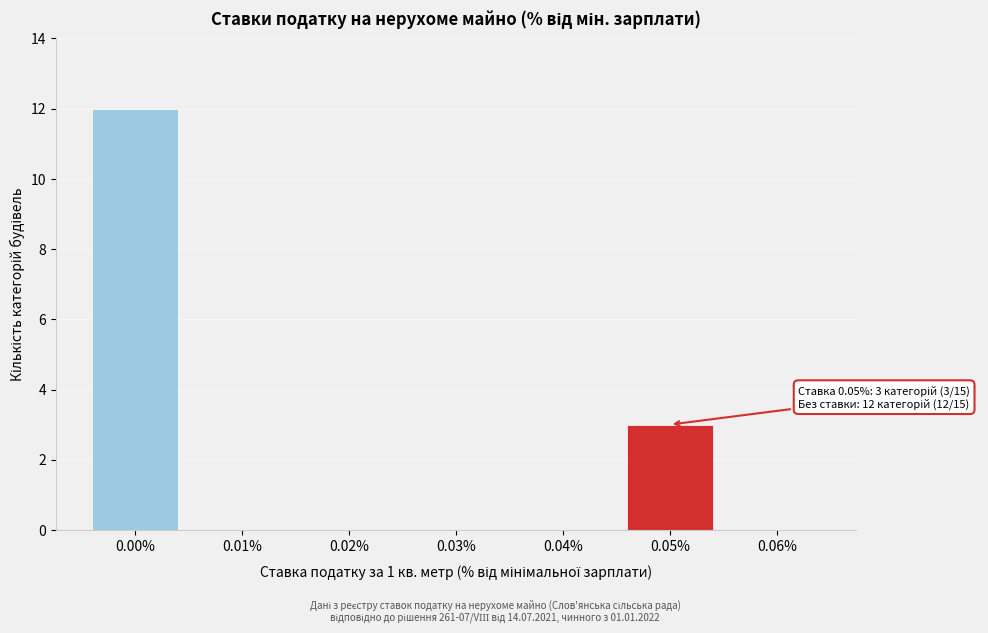

Reading right to left, transcribe all the data shown in this chart.

0.06%=0	0.05%=3	0.04%=0	0.03%=0	0.02%=0	0.01%=0	0.00%=12